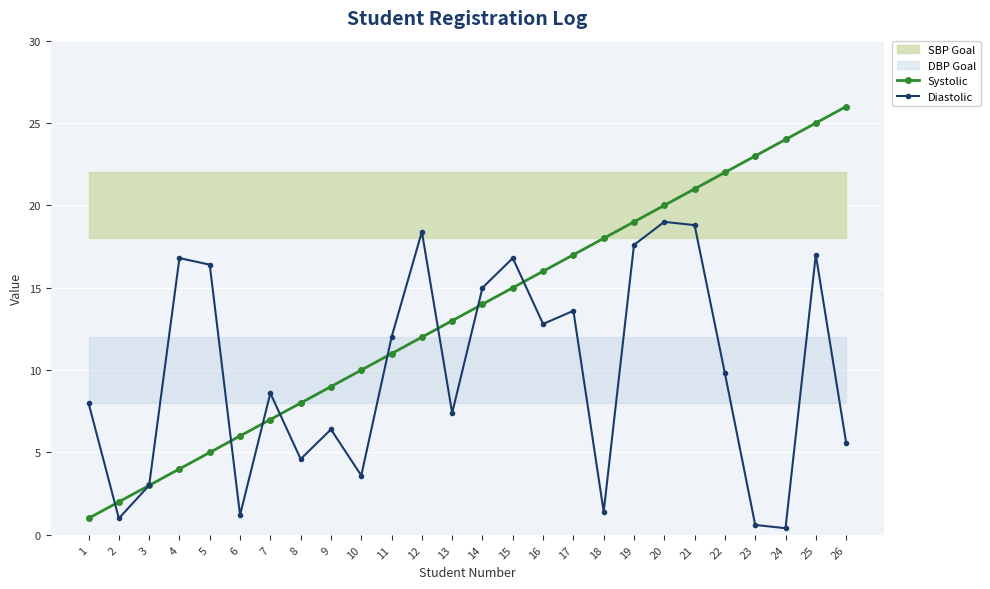

Between 16 and 17, which series saw the biggest shift?

Systolic